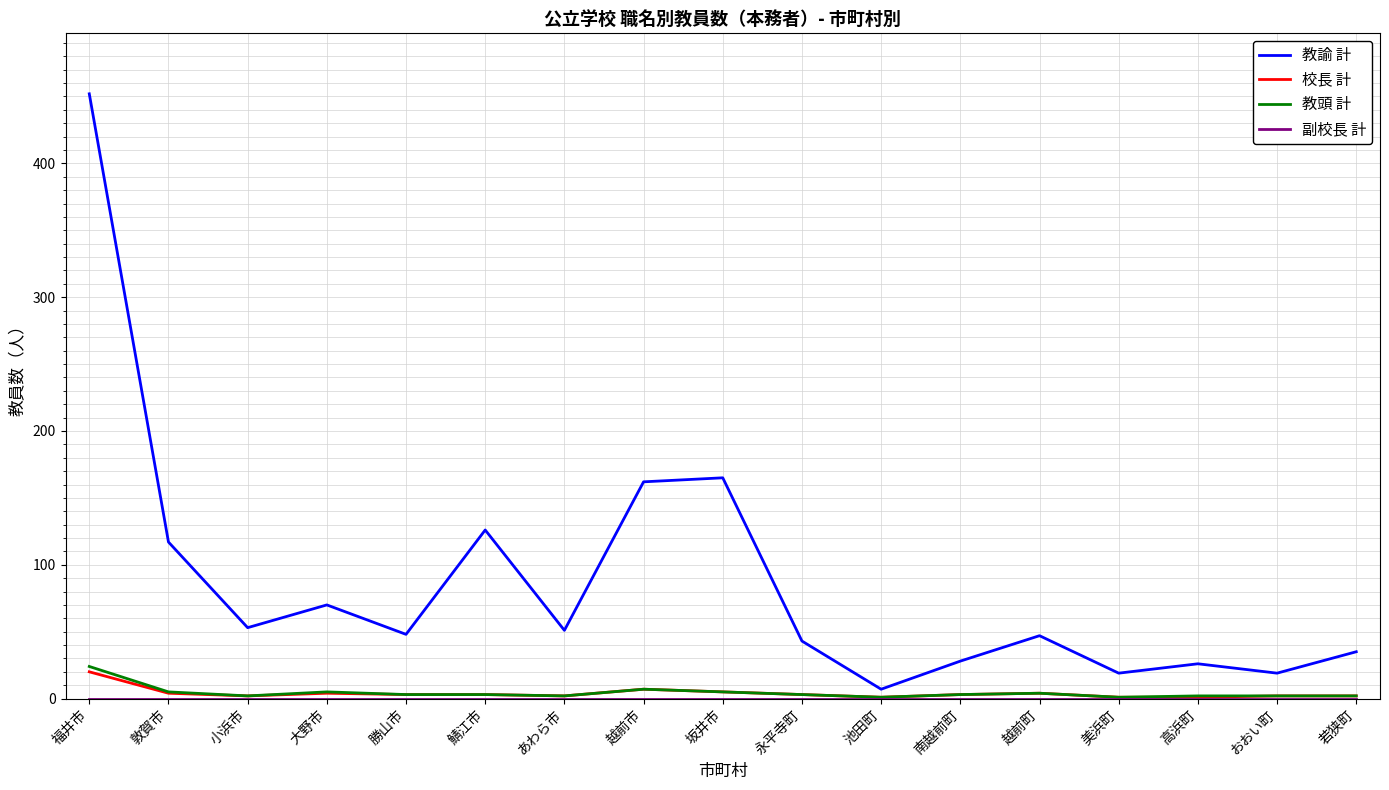

What is the sum of the 教諭 計 values at 勝山市 and 永平寺町?

91